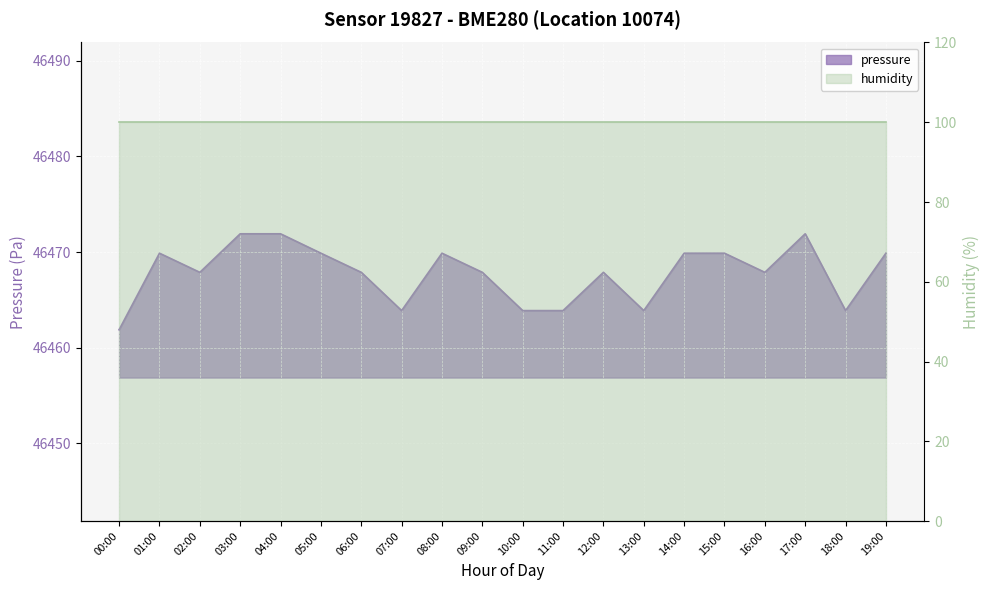

What is the label of the 12th point from the right?

08:00